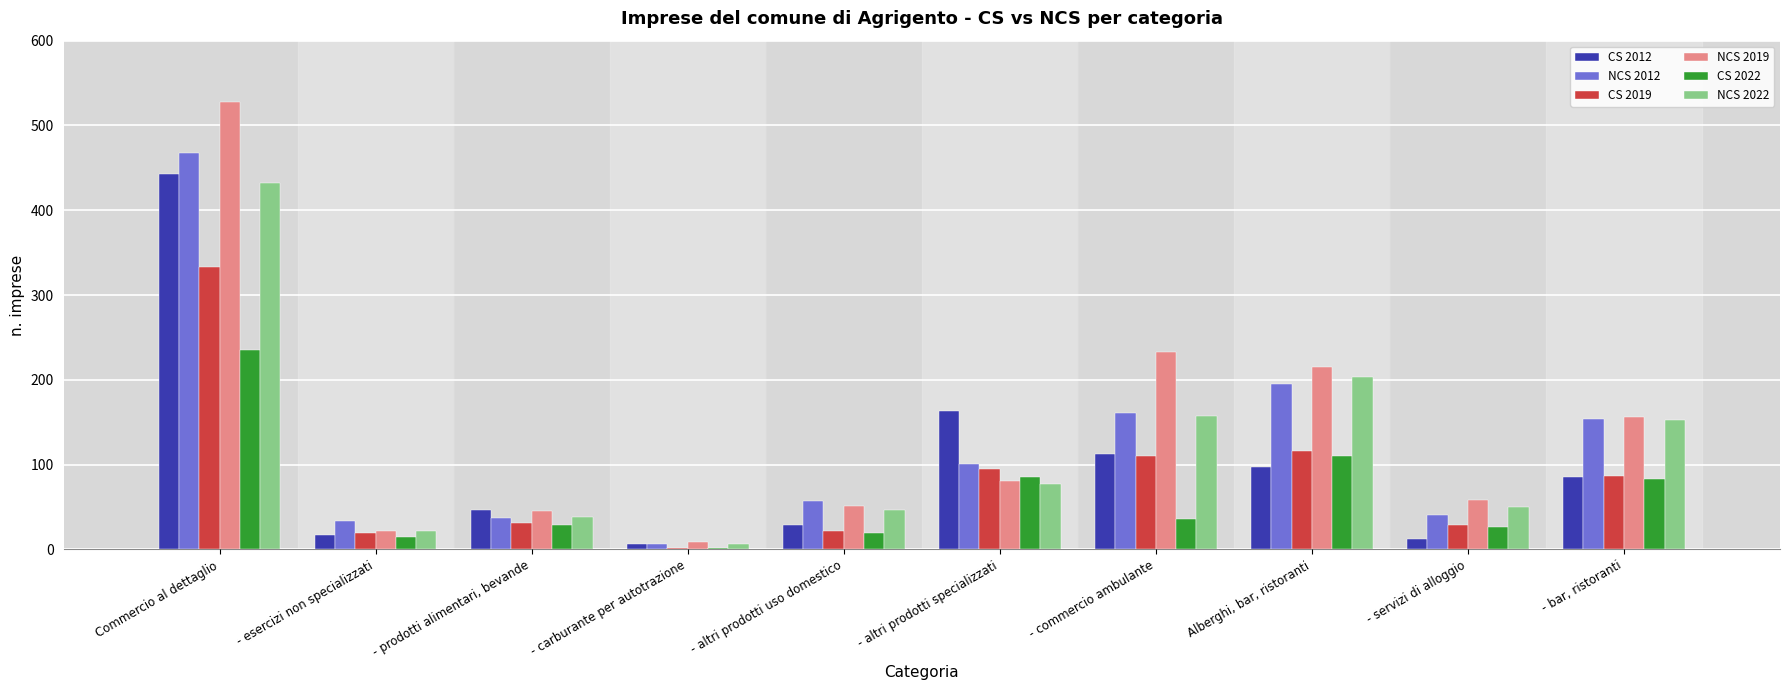

Which category has the highest value across all series?

Commercio al dettaglio